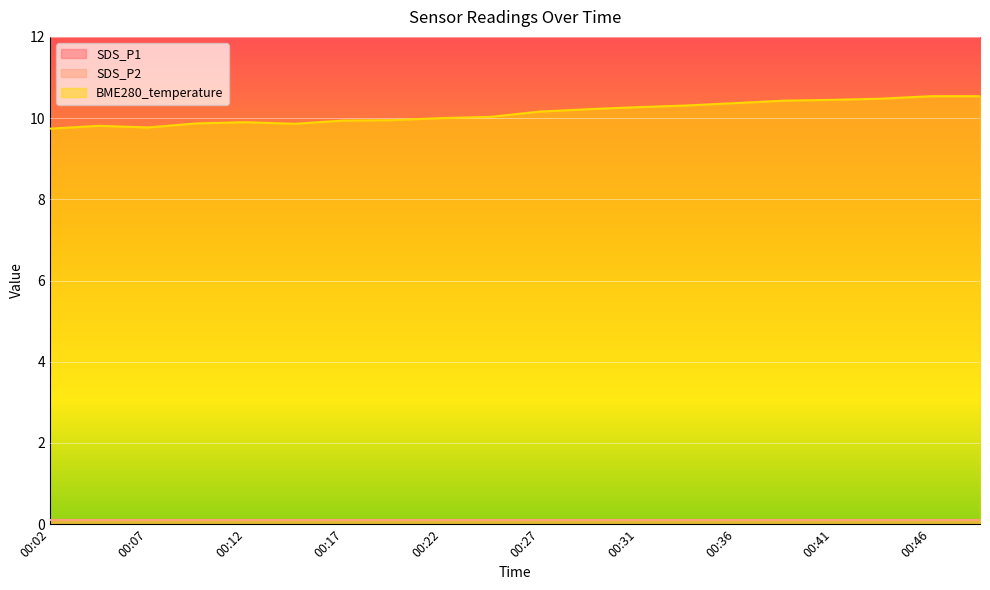

Rank the series by their maximum value, from highest to lowest.

BME280_temperature, SDS_P1, SDS_P2